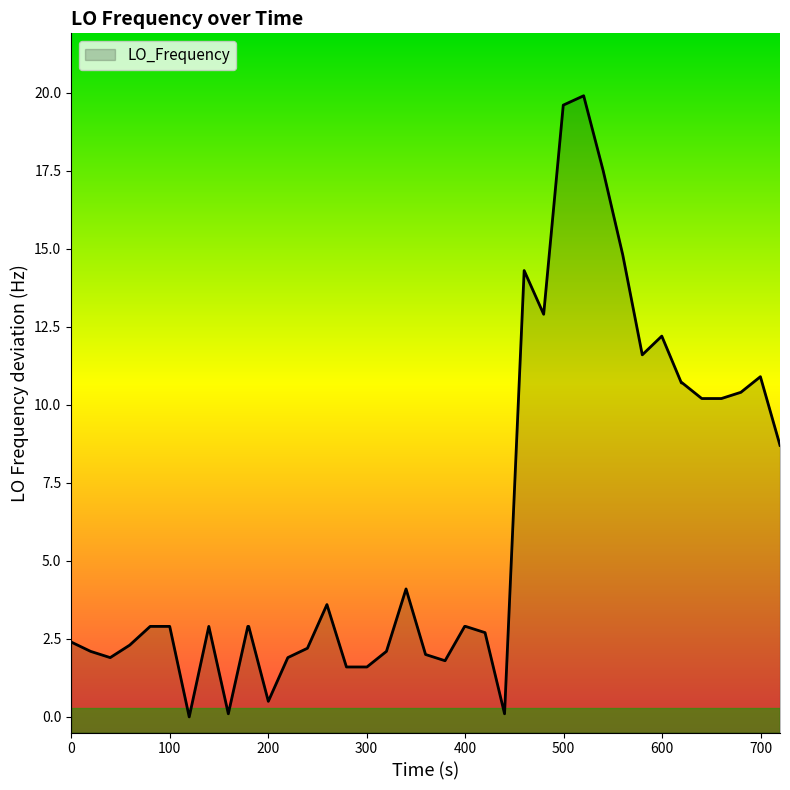

Reading left to right, what are all the values shown in this chart?

2.4	2.1	1.9	2.3	2.9	2.9	0.0	2.9	0.1	2.9	2.9	0.5	1.9	2.2	3.6	1.6	1.6	2.1	4.1	2.0	1.8	2.9	2.9	2.7	0.1	14.3	12.9	19.6	19.9	17.5	14.8	11.6	12.2	10.7	10.7	10.2	10.2	10.4	10.9	8.7